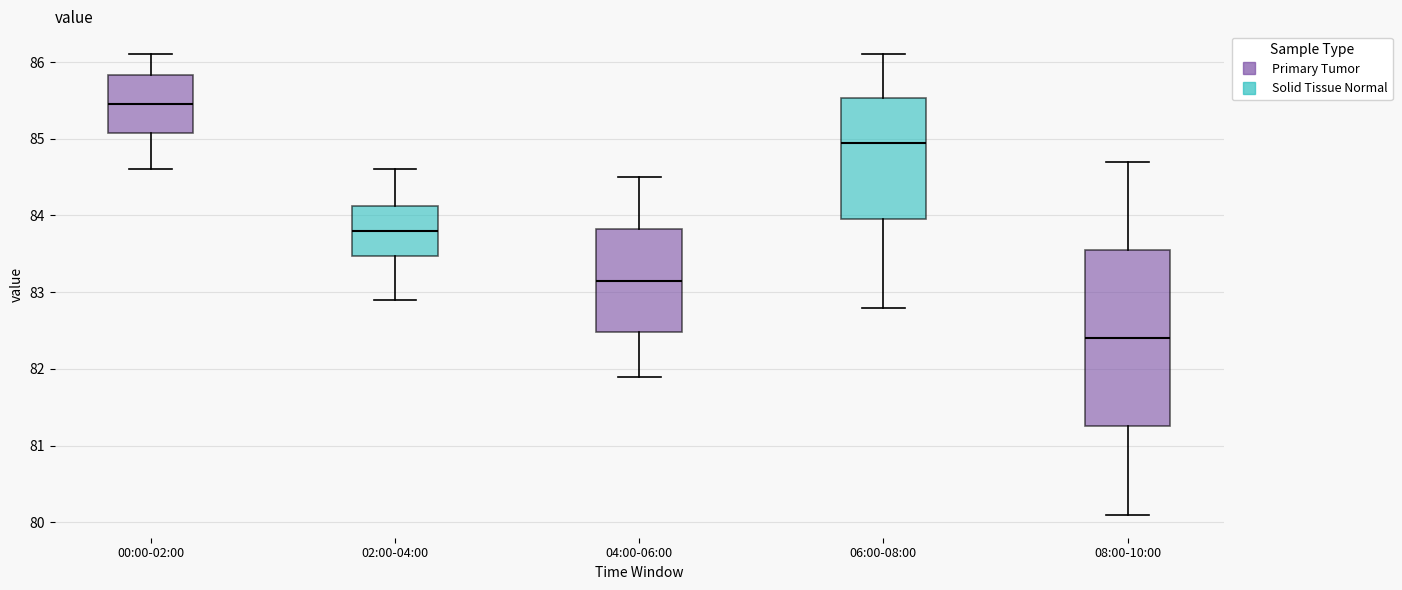

Which box has the lowest median line?

08:00-10:00